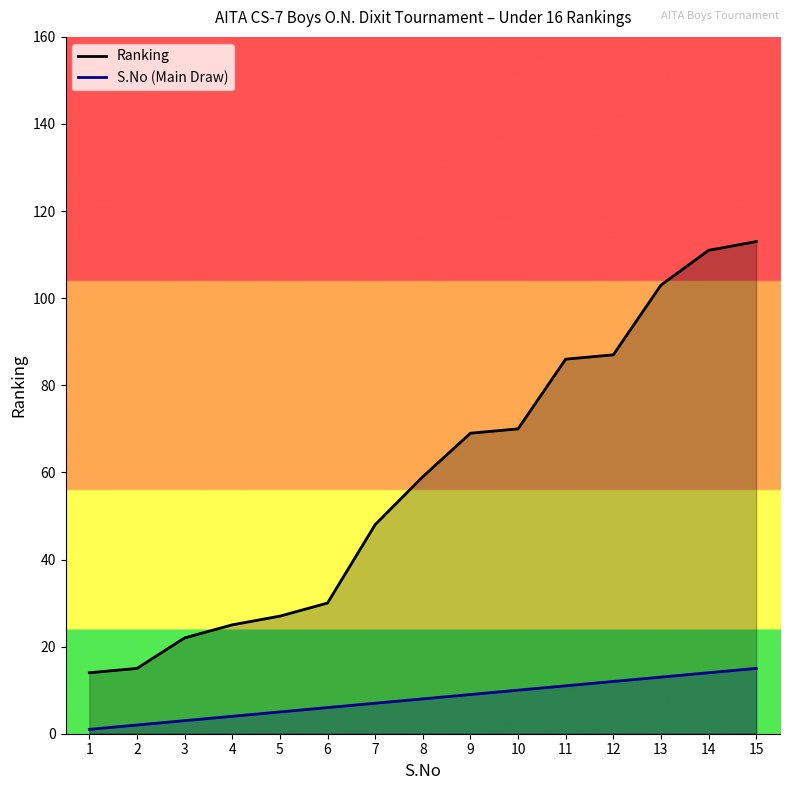

Is the value of Ranking at 4 greater than the value of S.No (Main Draw) at 6?

Yes